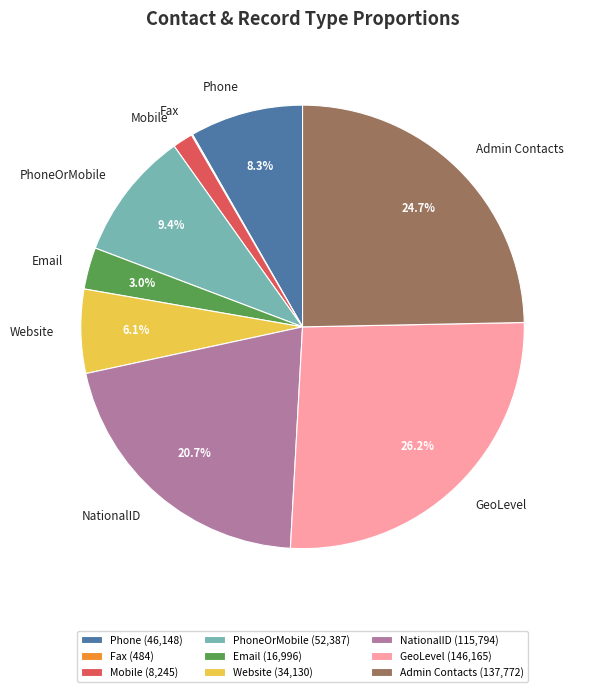

What percentage is NOT represented by Website?

93.9%